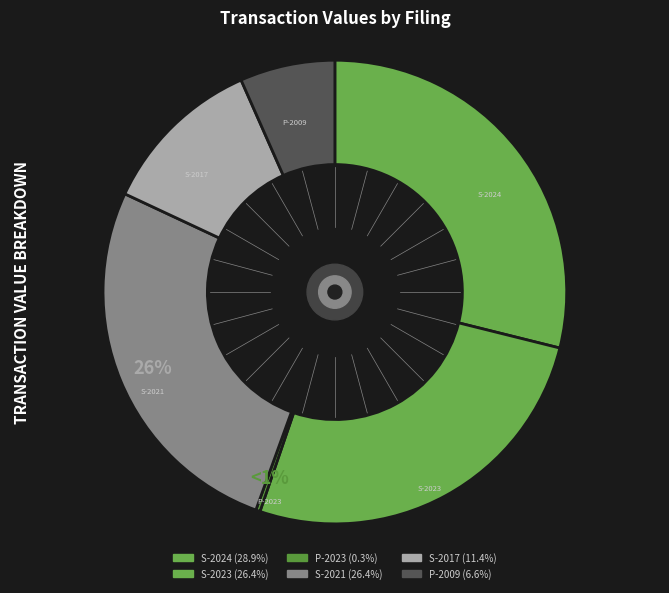

Do P-2009 and S-2021 together represent more than half of the pie?

No